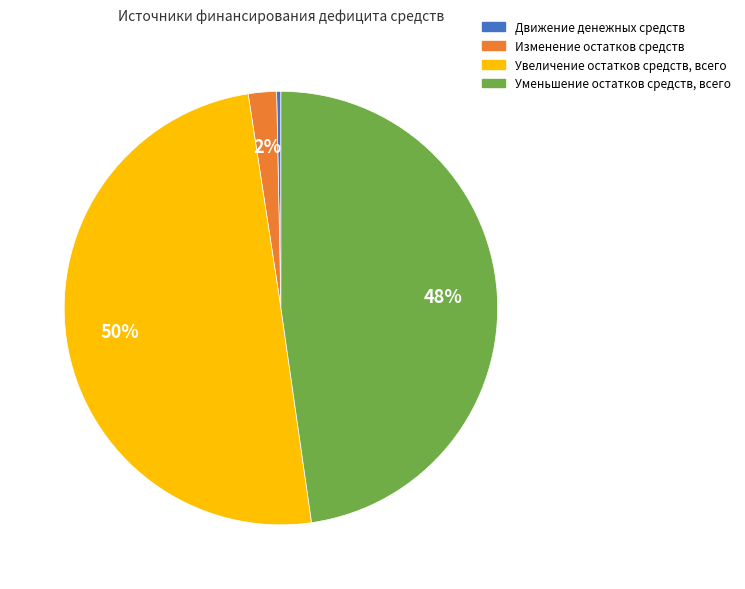

Does Изменение остатков средств represent more than half of the total?

No